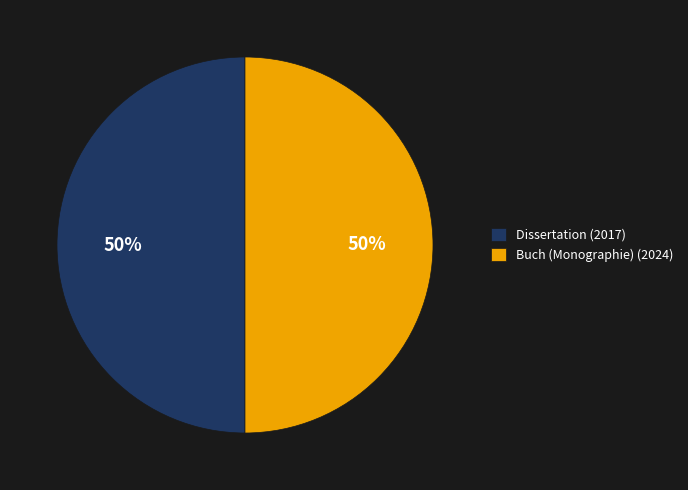

Combined, do Buch (Monographie) (2024) and Dissertation (2017) account for over 50%?

Yes